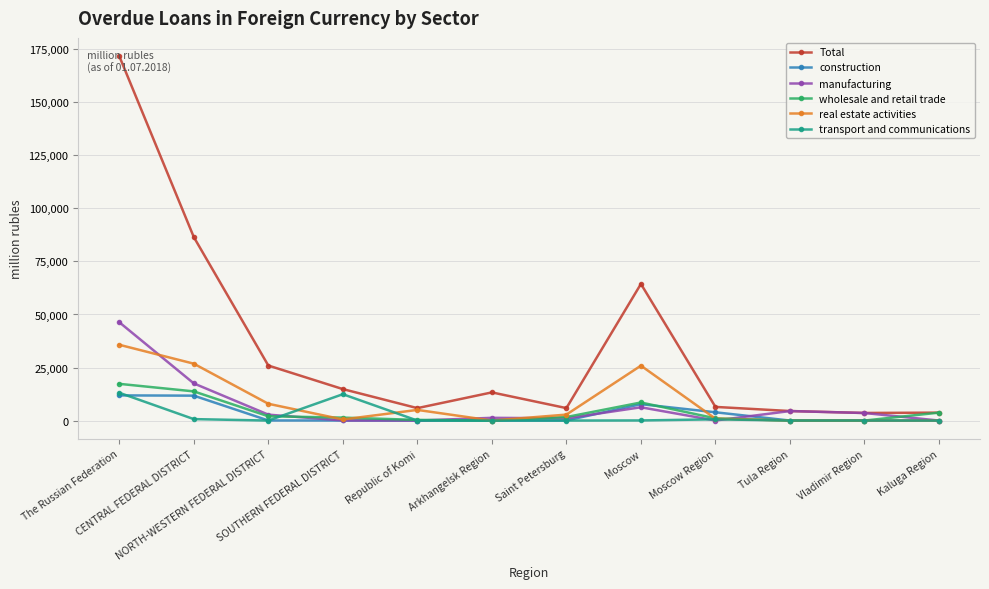

What is the label of the 2nd point from the left?

CENTRAL FEDERAL DISTRICT